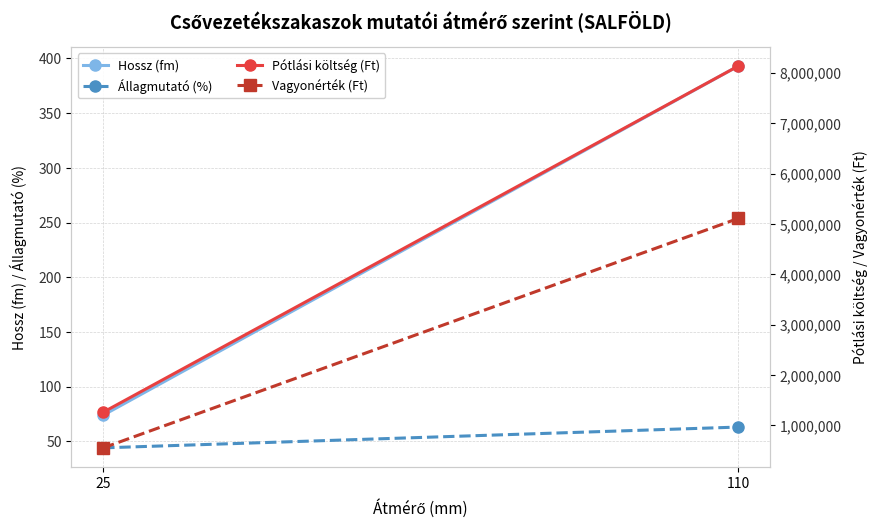

Between 25 and 110, which series saw the biggest shift?

Pótlási költség (Ft)